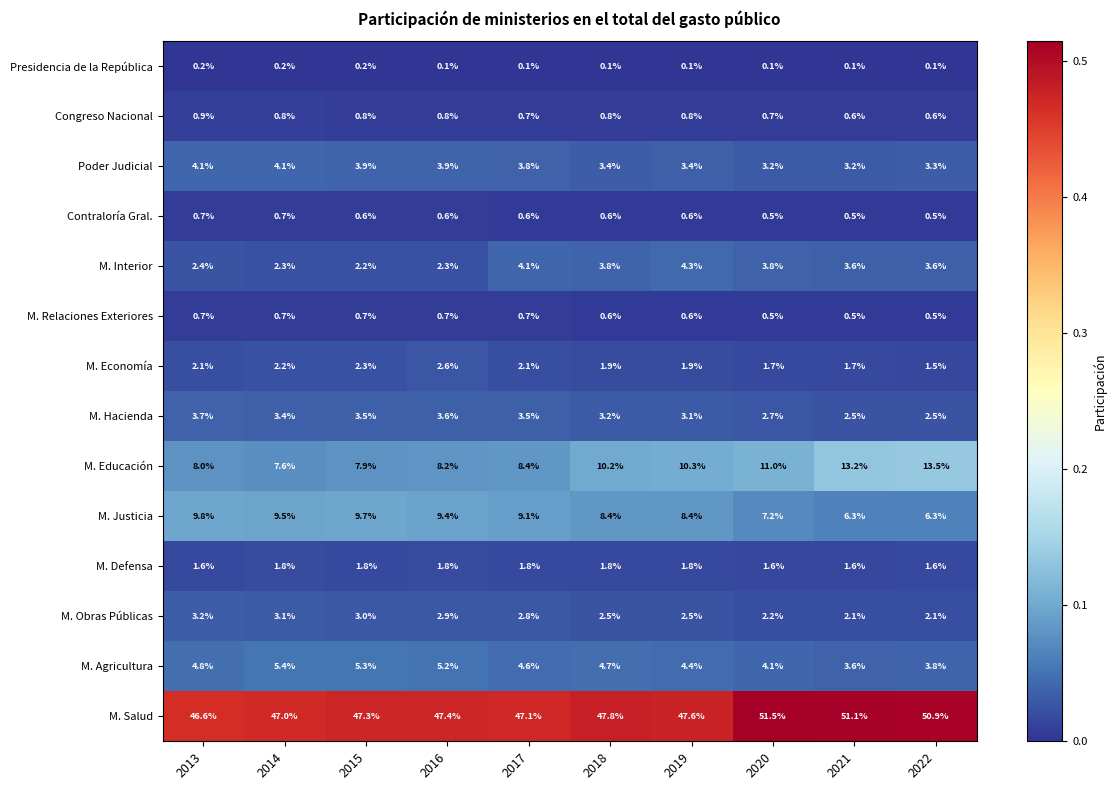

The value of Contraloría Gral. at 2022 is 0.5. True or false?

True